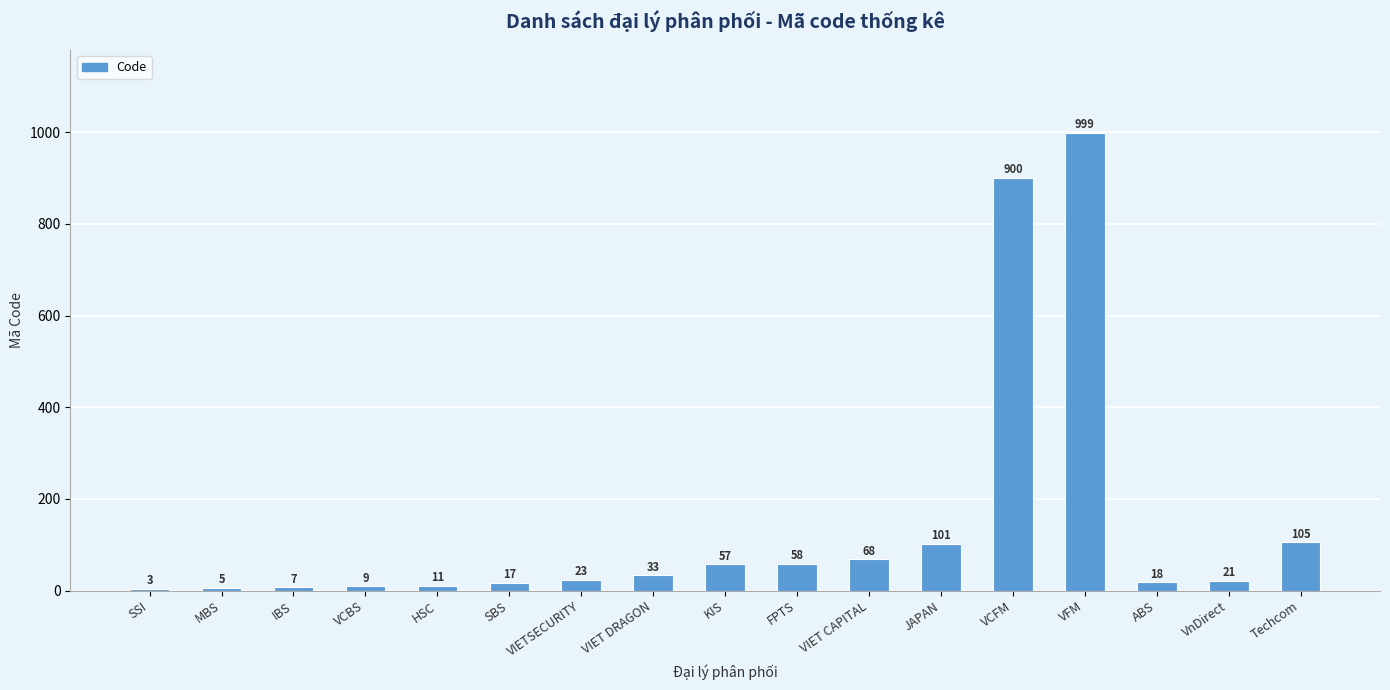

How many data points does each series have?

17